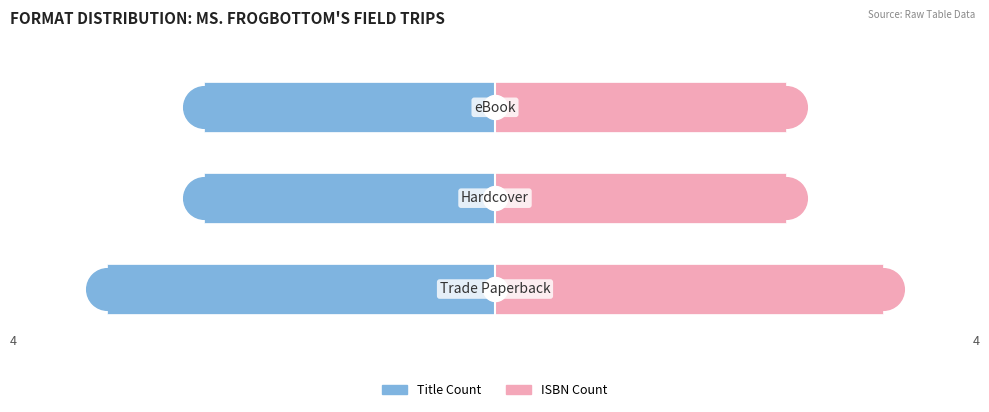

Which series reaches the maximum Y coordinate?

ISBN Count (Right)